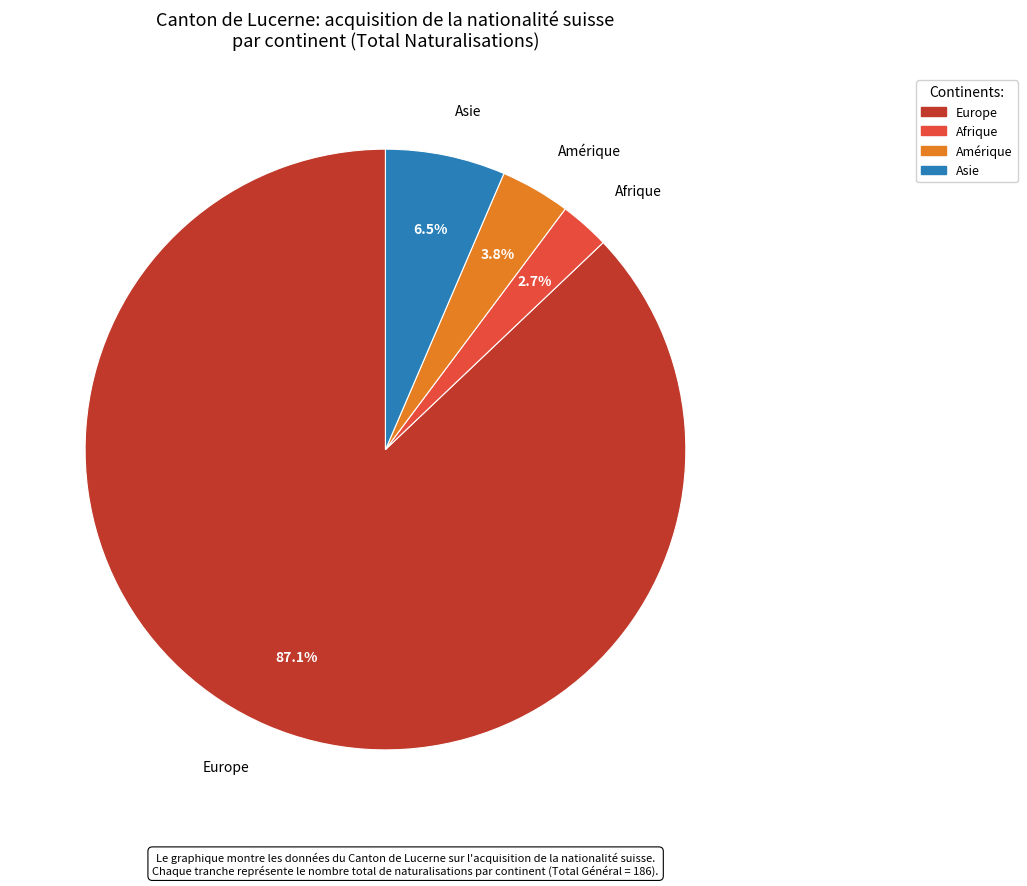

Is there any slice that represents more than half of the pie?

Yes